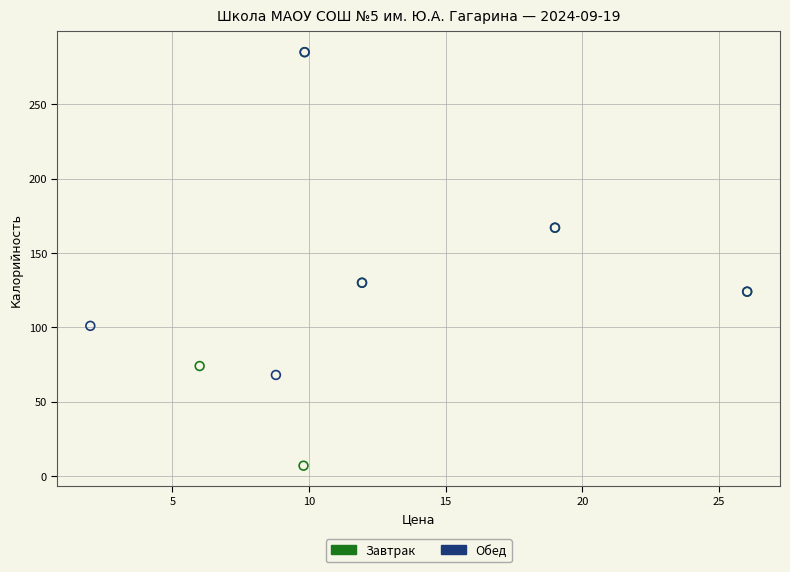

Which series has the widest spread of Y values?

Завтрак